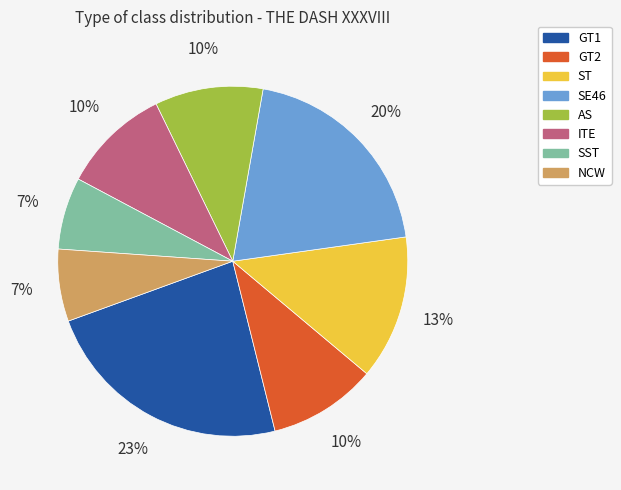

To the nearest percent, what is the difference between the AS and NCW slice percentages?

3%